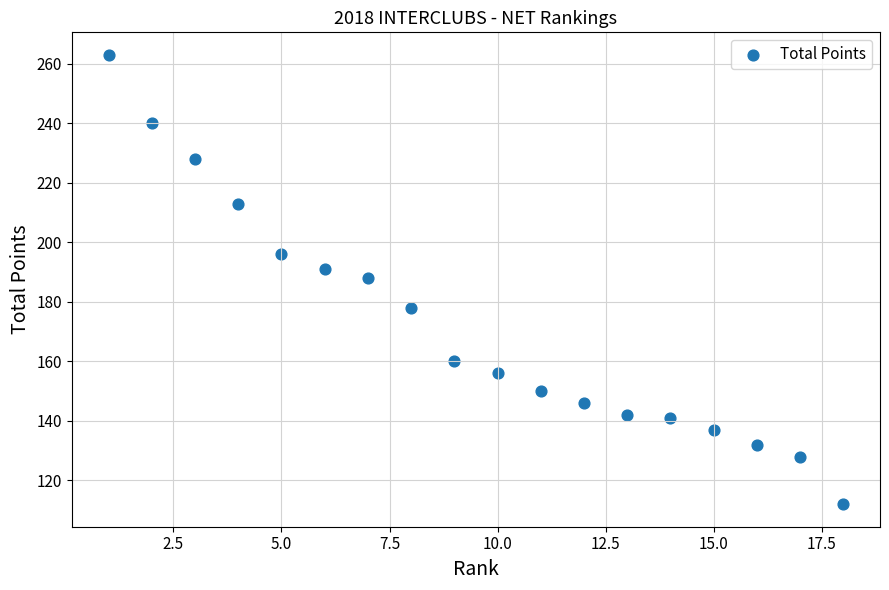

What is the range of Y values (max minus min)?

151